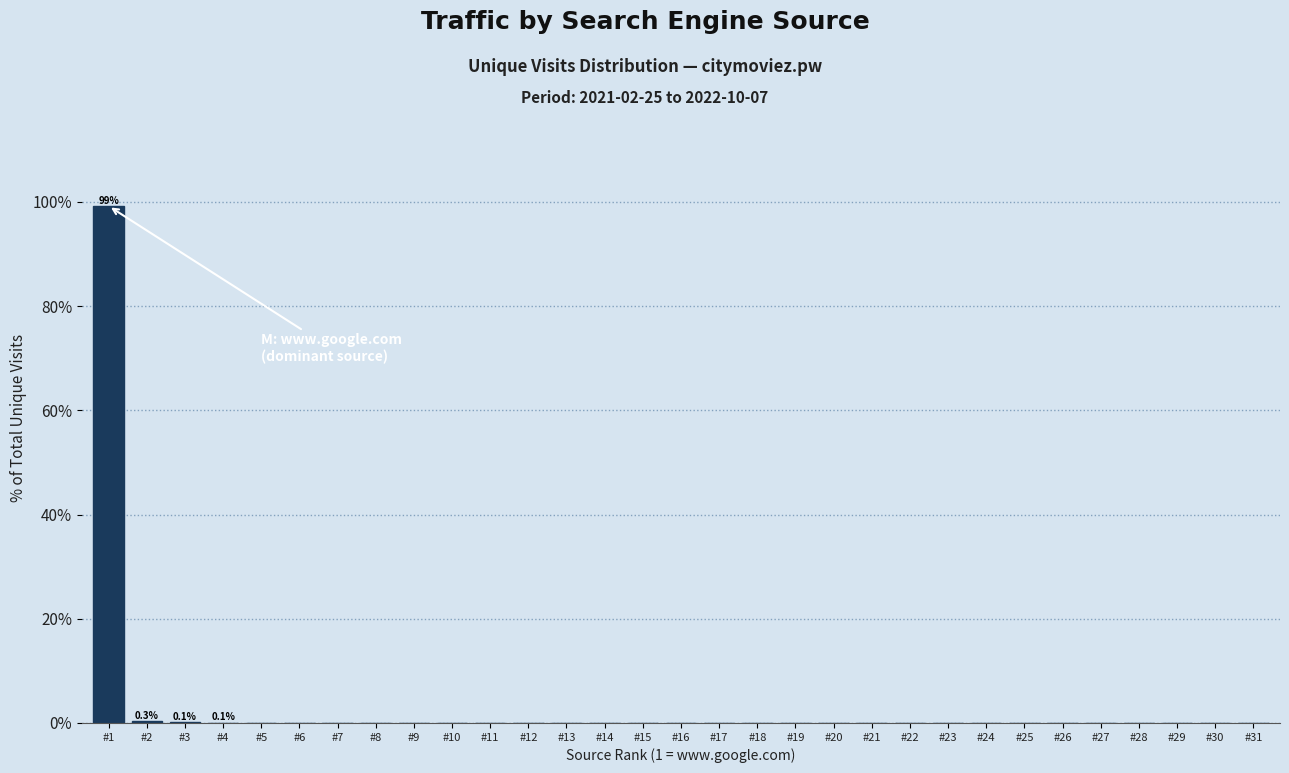

What is the maximum value shown in the chart?

99.2